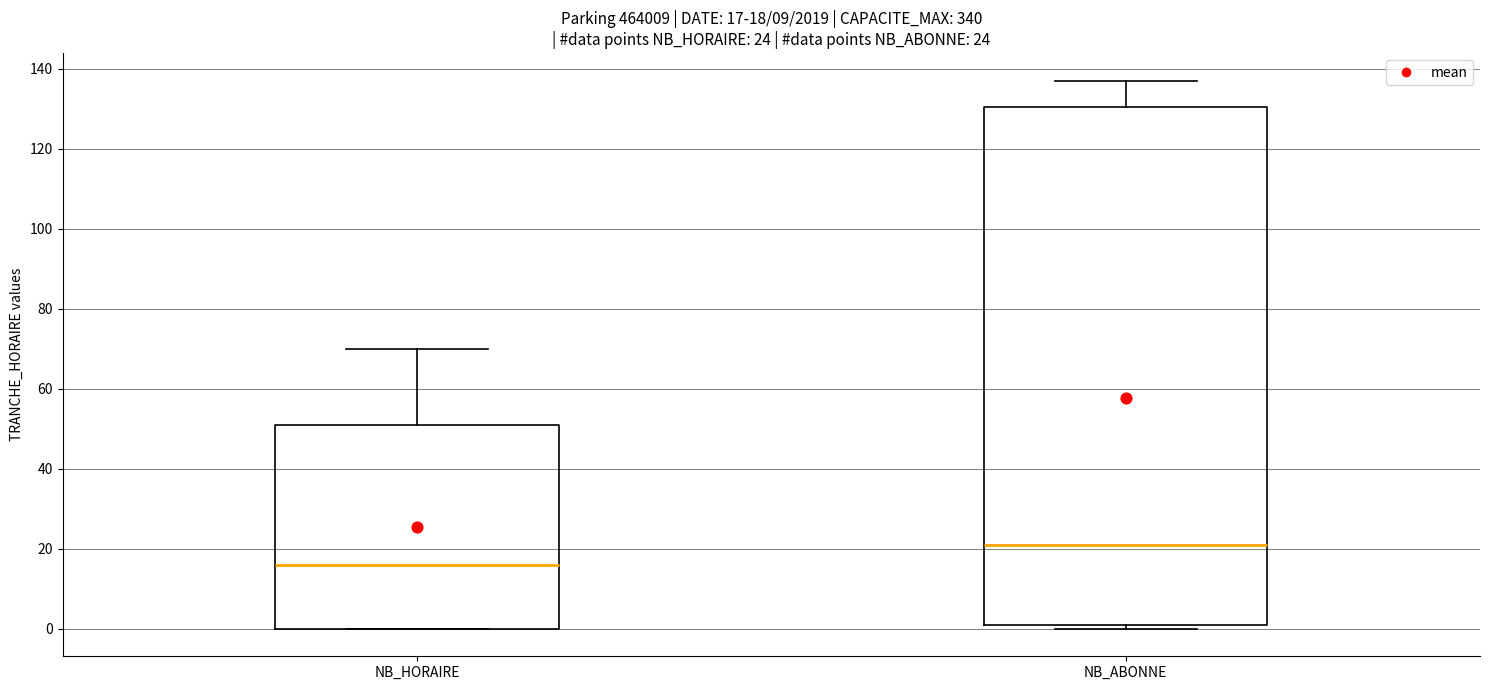

Which box has the lowest median line?

NB_HORAIRE